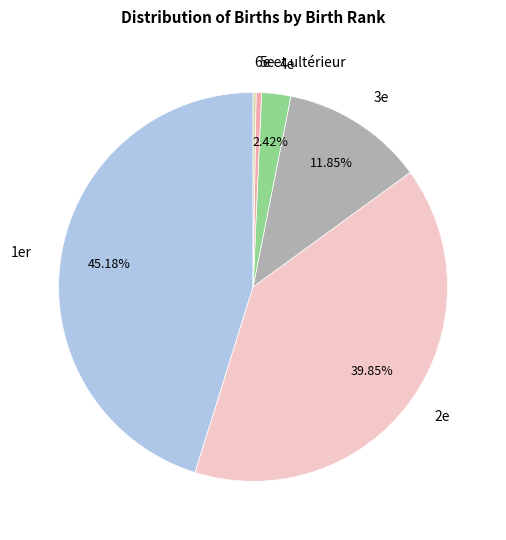

Is there any slice that represents more than half of the pie?

No